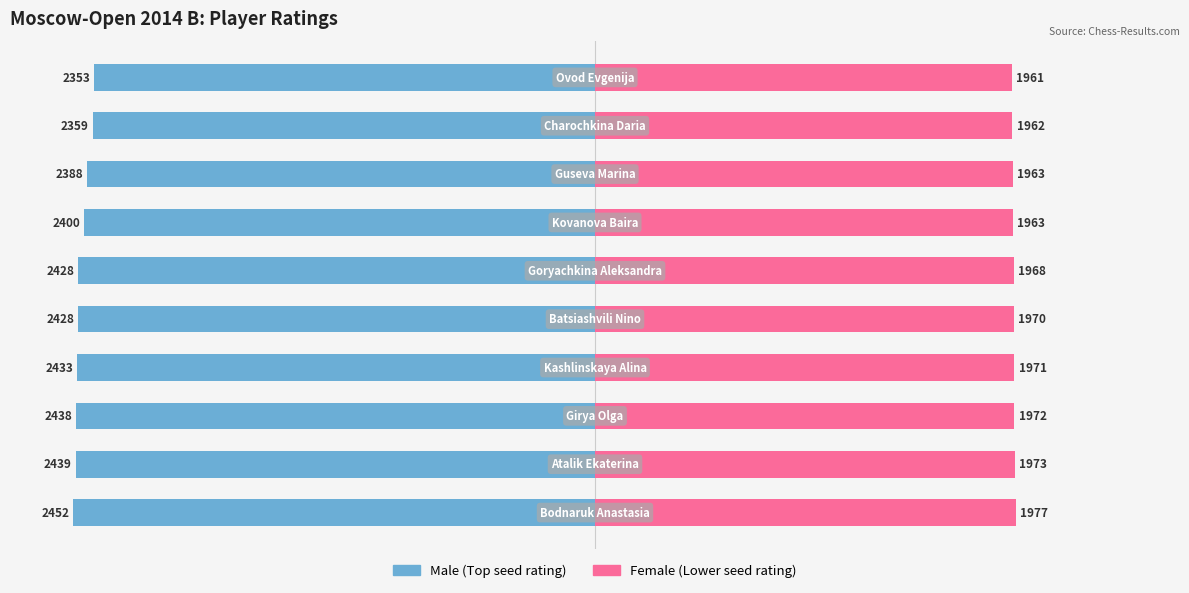

Which series has the largest range (max minus min)?

Male